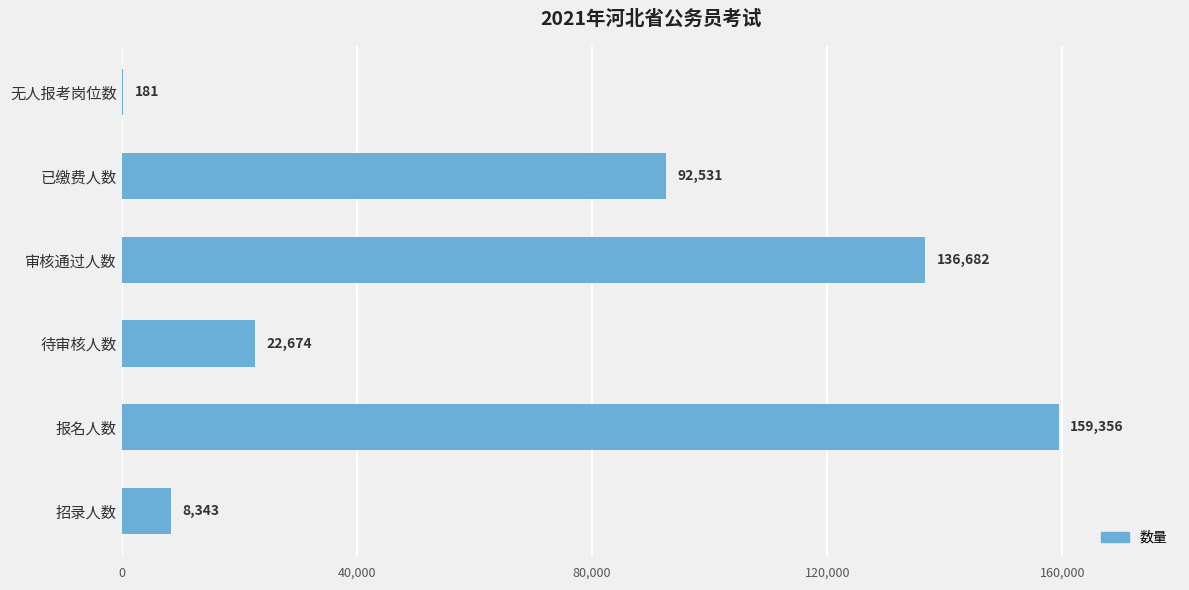

What is the greatest value displayed?

159356